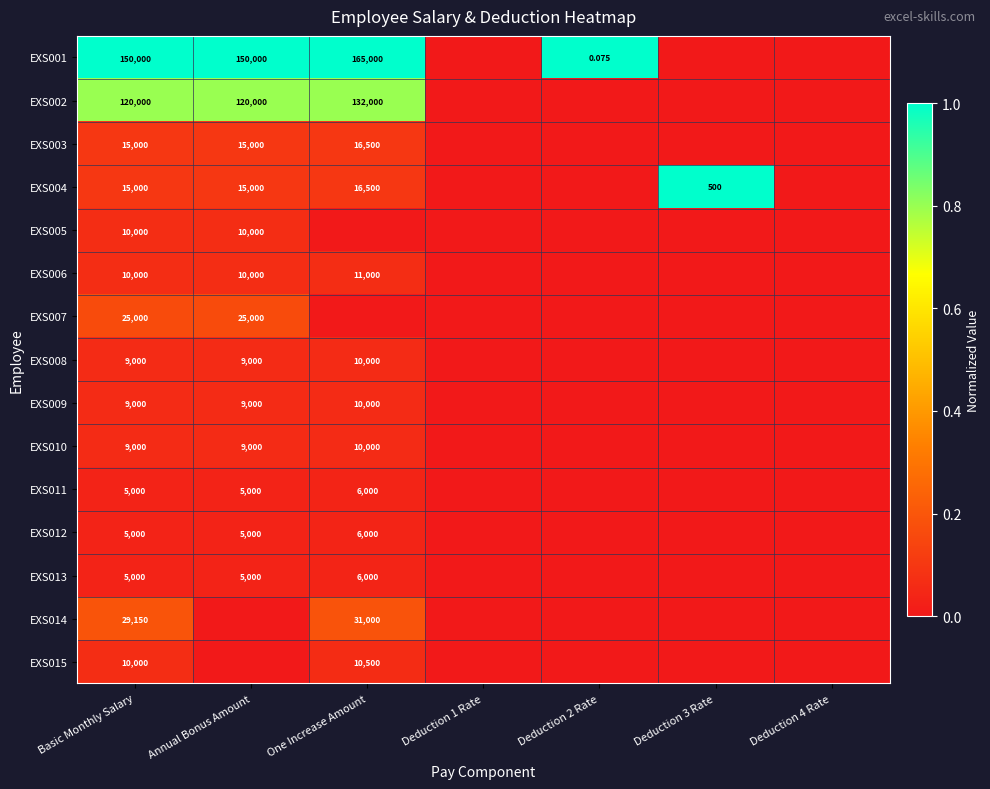

Where is EXS006 nearest to the value 0?

Deduction 1 Rate